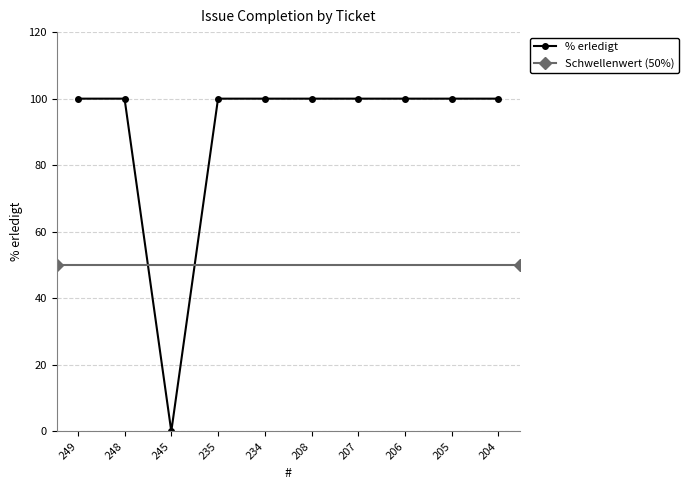

What is the difference between the maximum and minimum values?

100